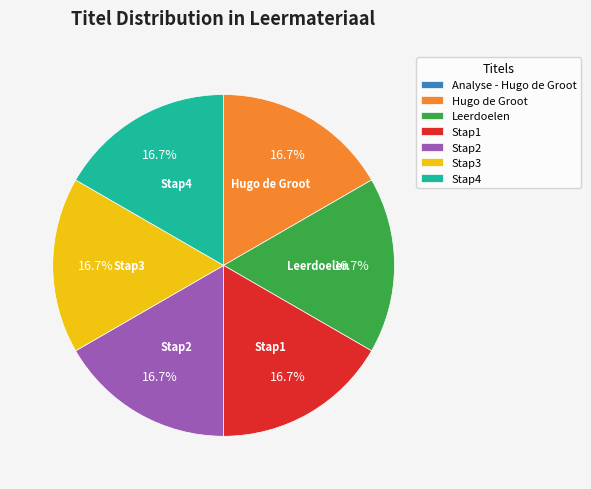

How much of the chart is everything except Leerdoelen?

83.3%